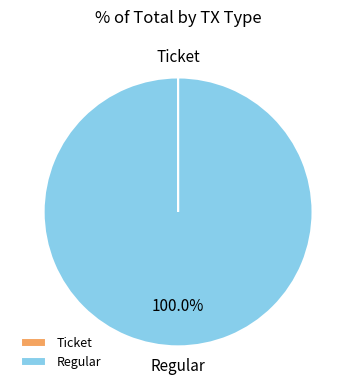

What is the largest slice in the pie chart?

Regular